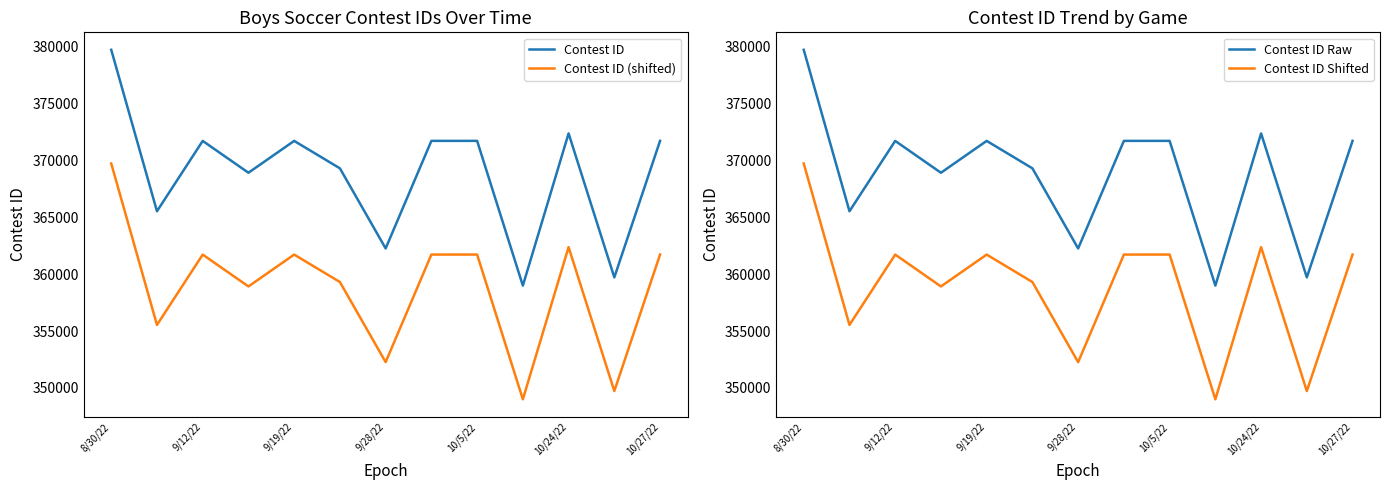

True or false: Contest ID Shifted and Contest ID Raw intersect in this chart.

False